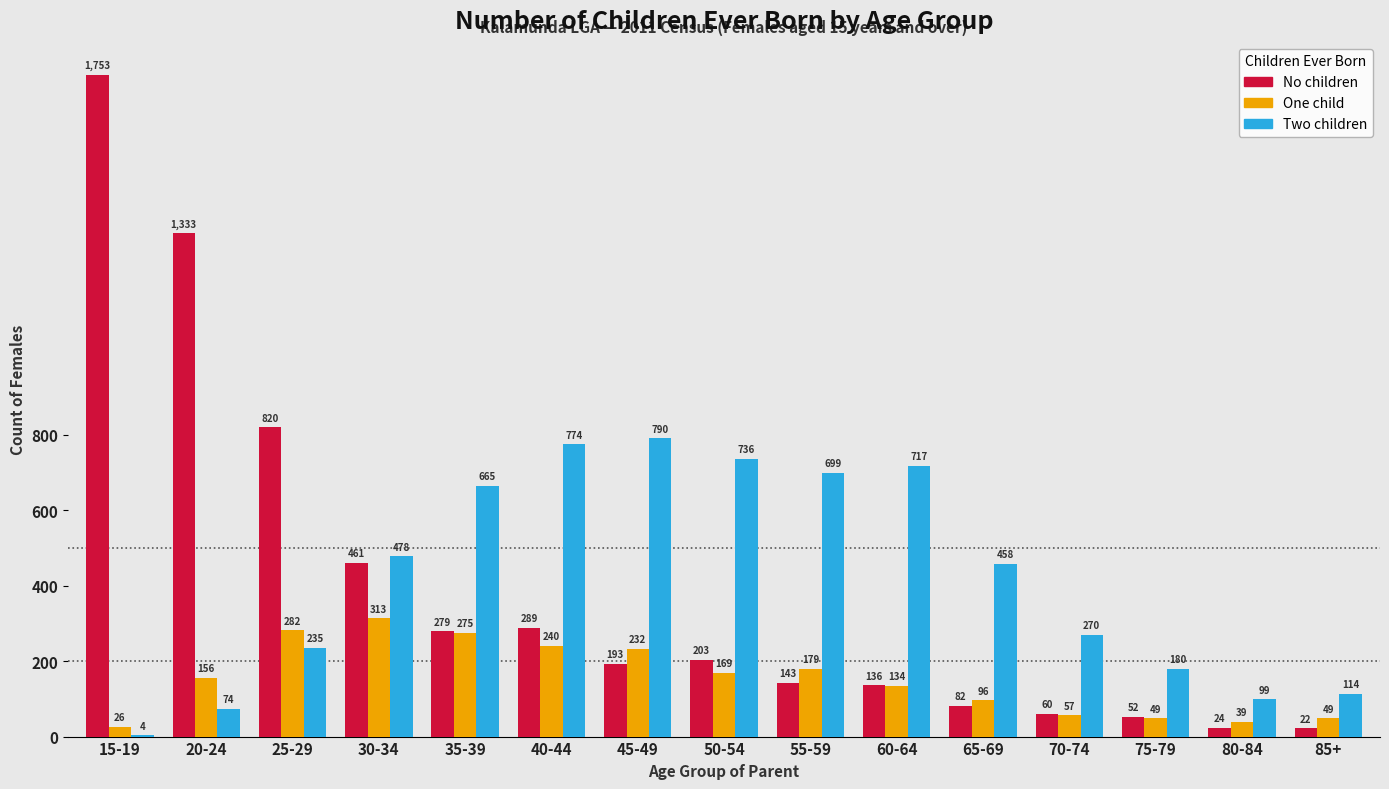

Reading left to right, what are all the values shown in this chart?

No children: 15-19=1753	20-24=1333	25-29=820	30-34=461	35-39=279	40-44=289	45-49=193	50-54=203	55-59=143	60-64=136	65-69=82	70-74=60	75-79=52	80-84=24	85+=22
One child: 15-19=26	20-24=156	25-29=282	30-34=313	35-39=275	40-44=240	45-49=232	50-54=169	55-59=179	60-64=134	65-69=96	70-74=57	75-79=49	80-84=39	85+=49
Two children: 15-19=4	20-24=74	25-29=235	30-34=478	35-39=665	40-44=774	45-49=790	50-54=736	55-59=699	60-64=717	65-69=458	70-74=270	75-79=180	80-84=99	85+=114